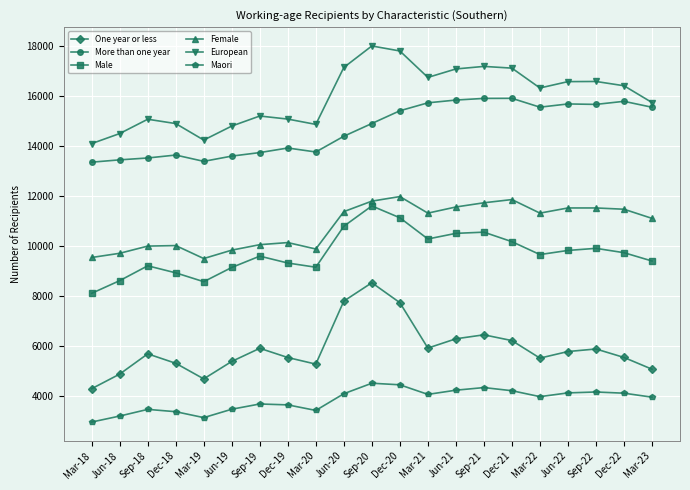

What is the sum of the Male values at Sep-20 and Sep-22?

21486